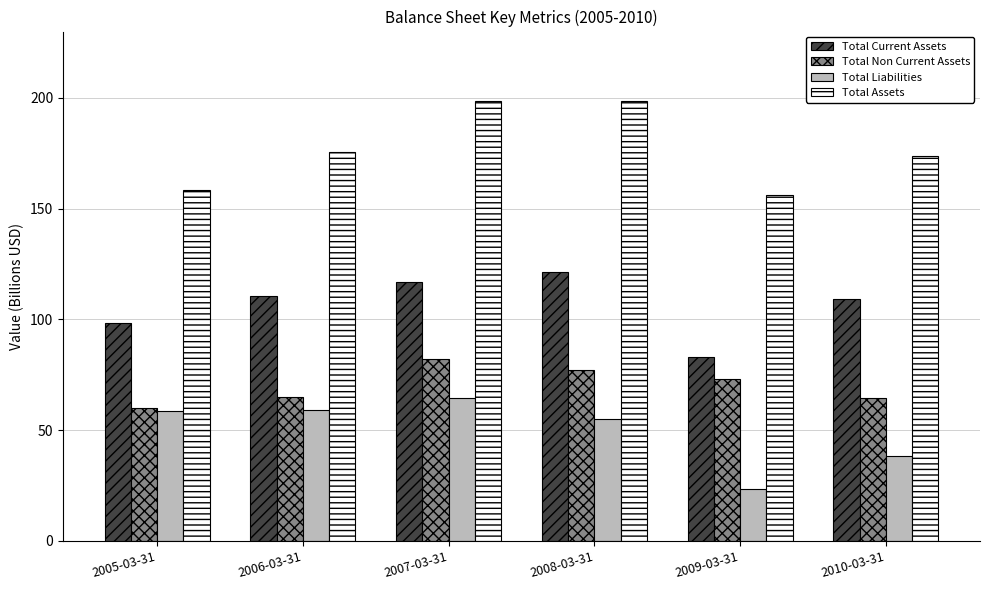

List the series in order of their overall mean, lowest first.

Total Liabilities, Total Non Current Assets, Total Current Assets, Total Assets